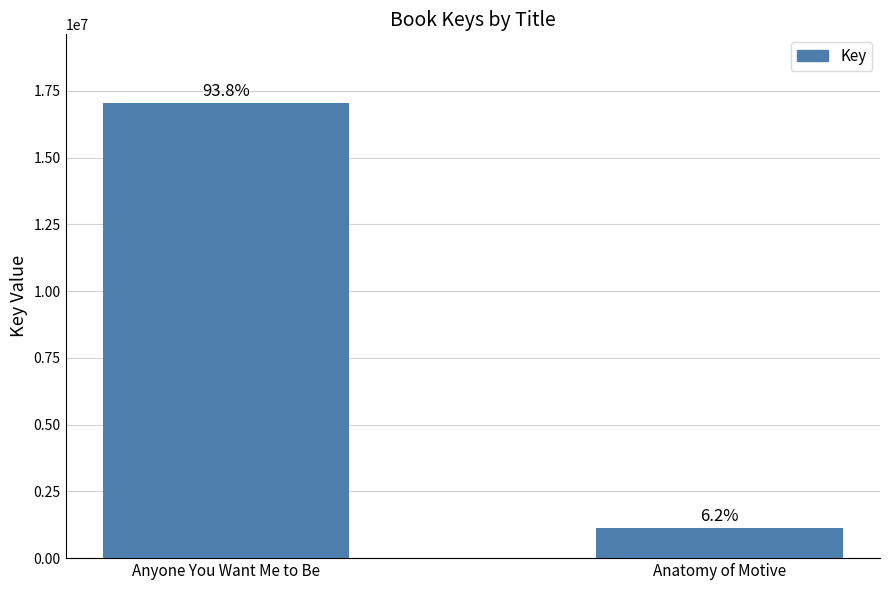

How many bars are there in total?

2